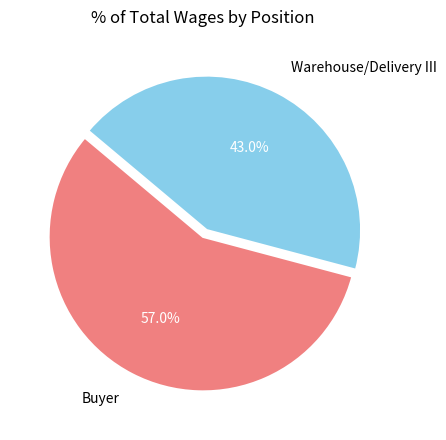

Which slice is the largest?

Buyer